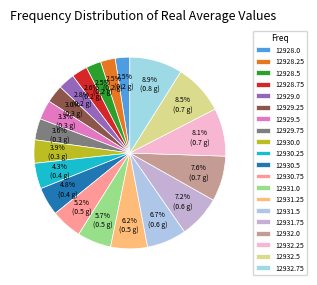

How many segments does this pie chart have?

20